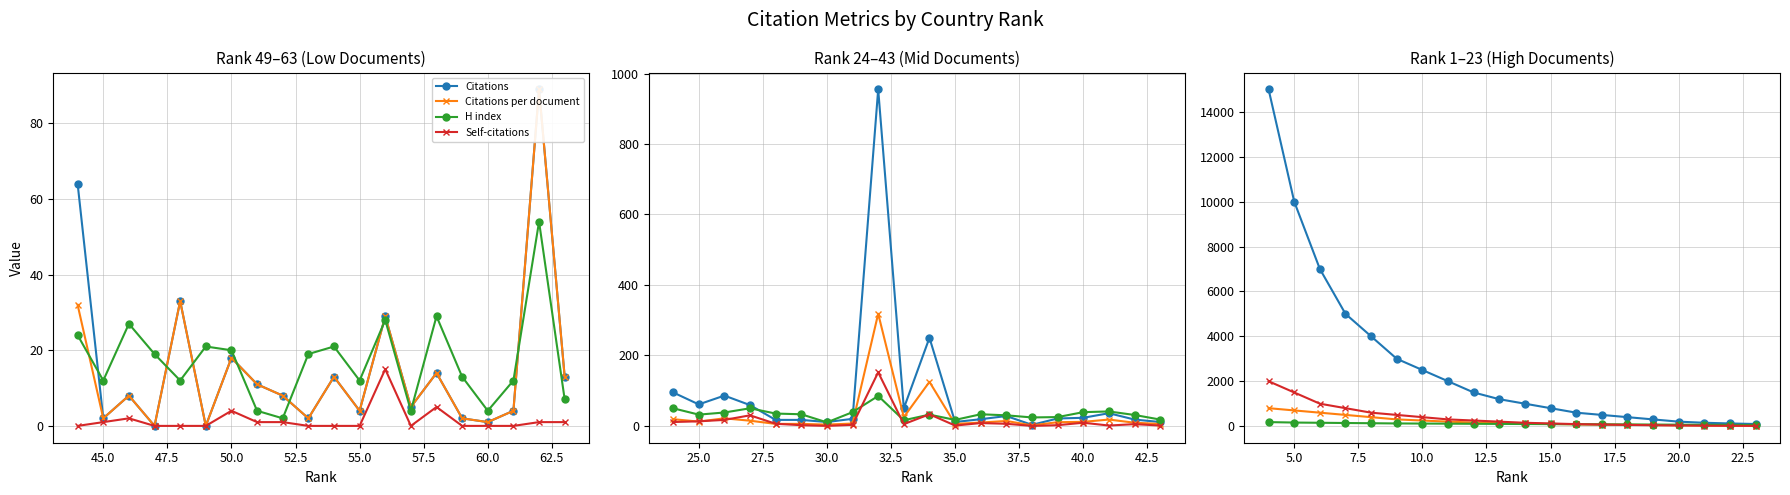

The value of Self-citations at 15.0 is 192. True or false?

False